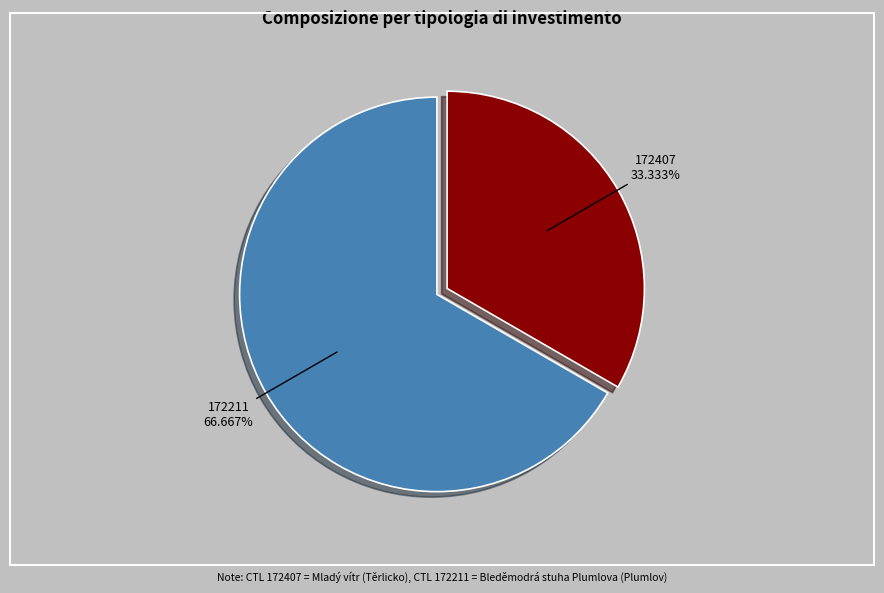

Which category accounts for the majority?

172211